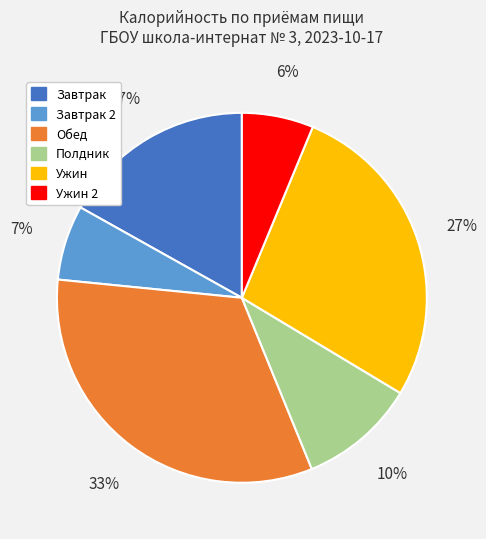

To the nearest percent, what is the average slice percentage?

17%